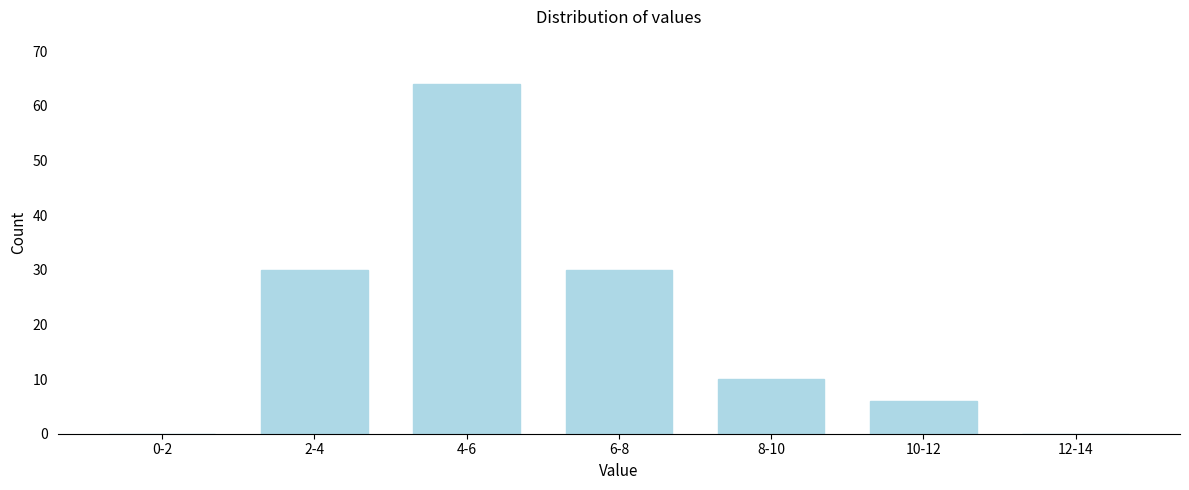

Reading left to right, extract all data points from this chart.

0-2=0	2-4=30	4-6=64	6-8=30	8-10=10	10-12=6	12-14=0